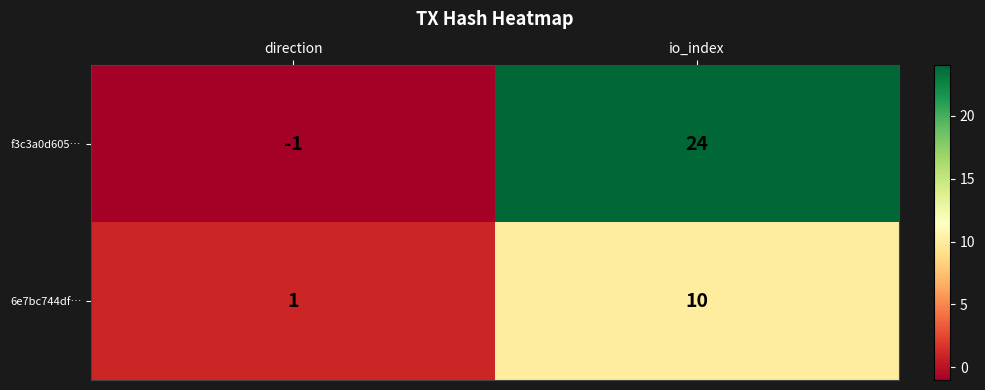

At direction, list the series in order from smallest to largest.

f3c3a0d605…, 6e7bc744df…